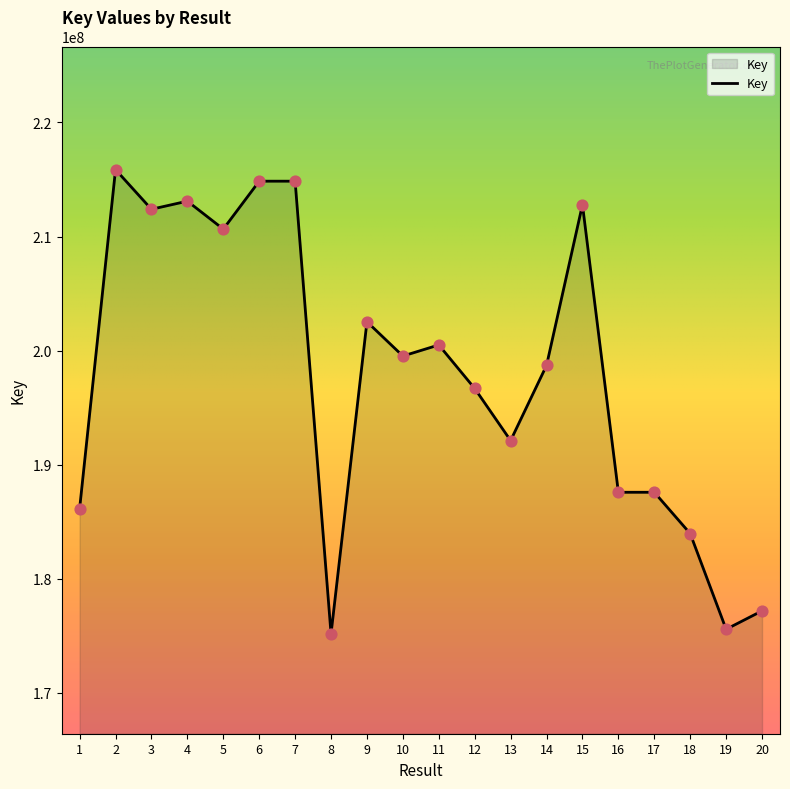

What is the ratio of the value at 4 to the value at 3?

1.0